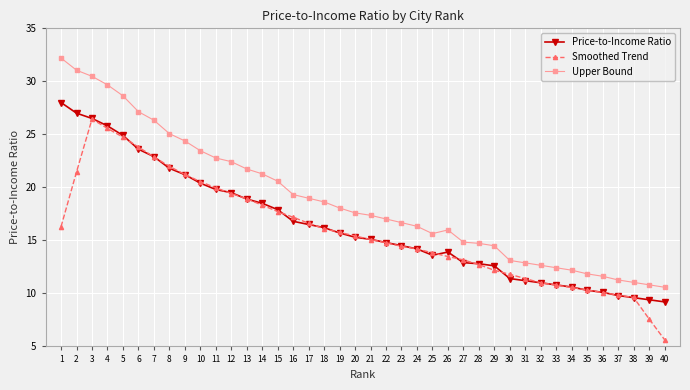

How many series are shown in this chart?

3